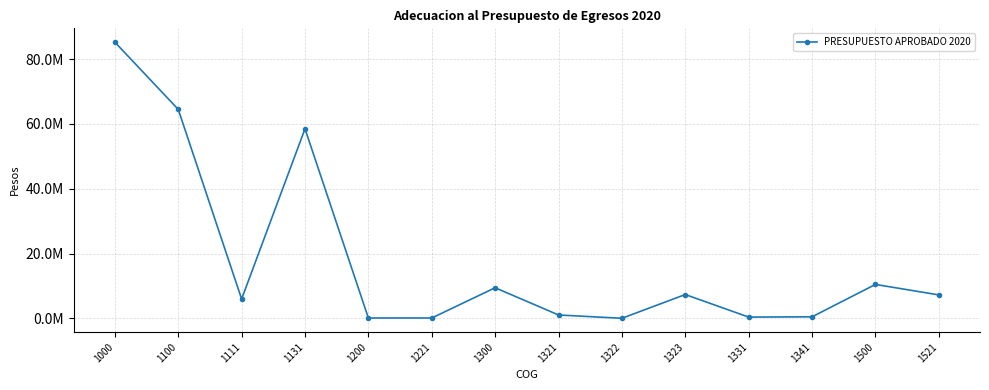

Is this an area chart (filled region under the line)?

No